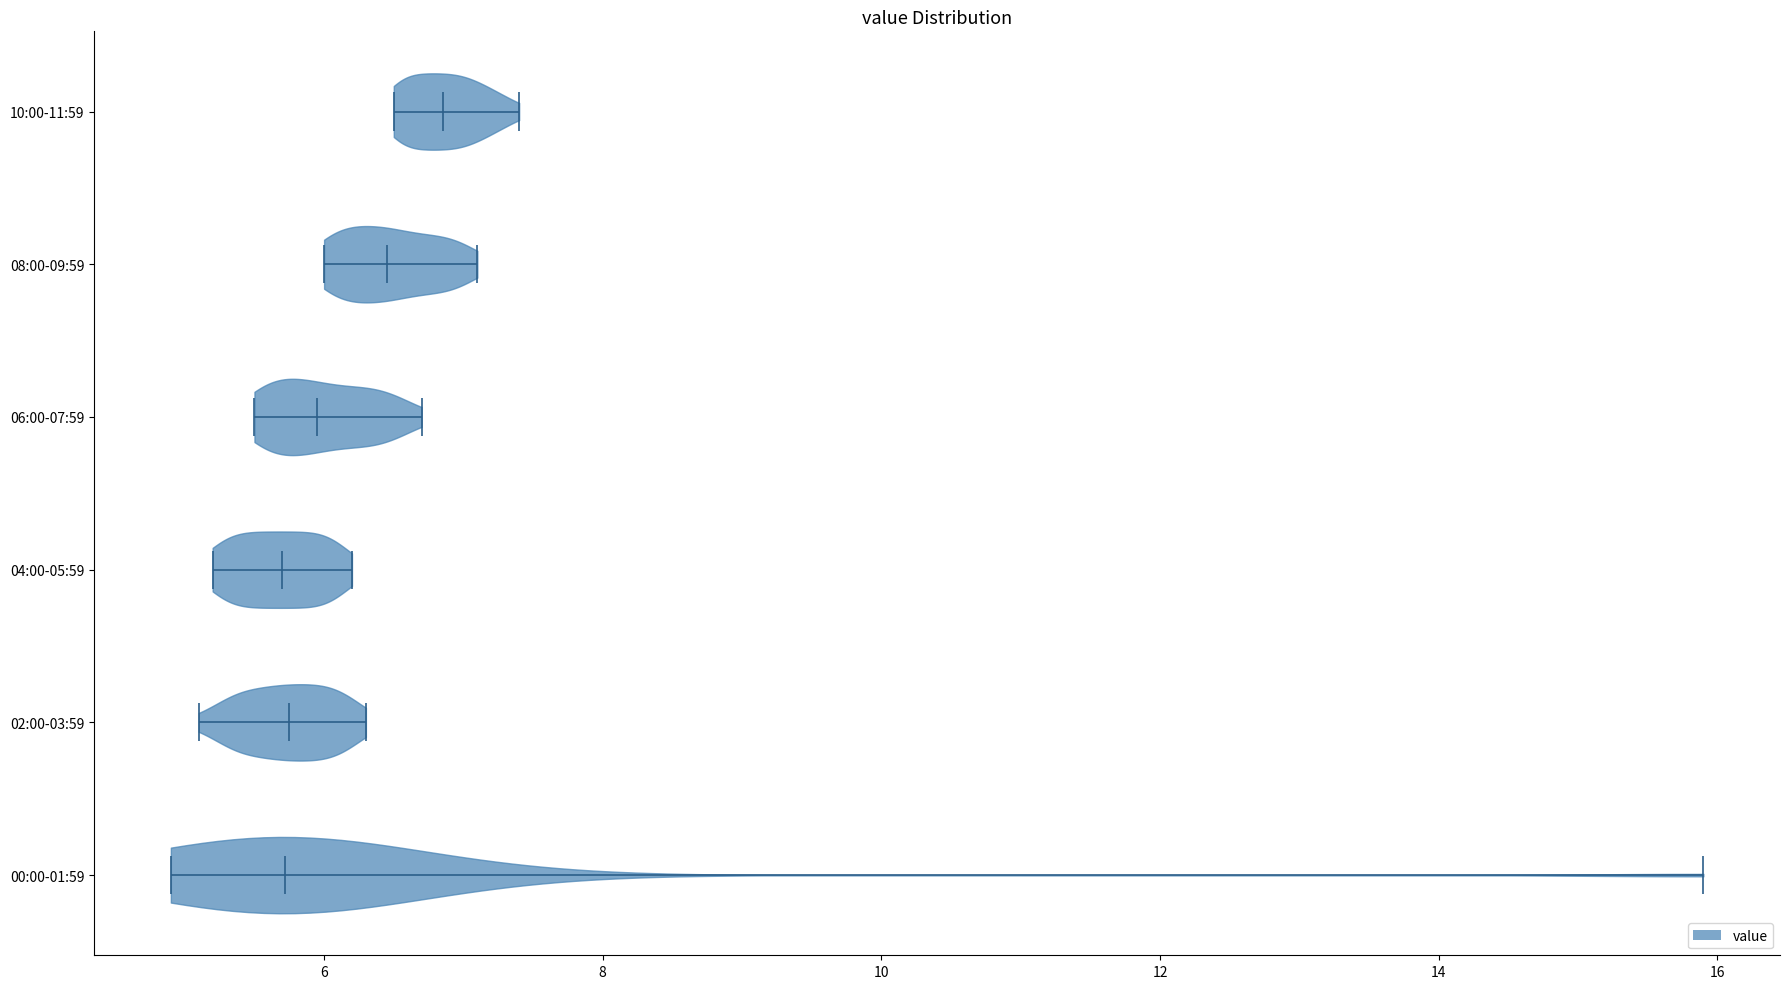

Reading bottom to top, read every violin against the x-axis: where its median line is, and the lowest and highest points it reaches. The values are not printed on the chart, so give them approximately, as read against the axis.

00:00-01:59: median line 5.8, lowest point 5.0, highest point 16.0
02:00-03:59: median line 5.8, lowest point 5.2, highest point 6.4
04:00-05:59: median line 5.8, lowest point 5.2, highest point 6.2
06:00-07:59: median line 6.0, lowest point 5.6, highest point 6.8
08:00-09:59: median line 6.4, lowest point 6.0, highest point 7.2
10:00-11:59: median line 6.8, lowest point 6.6, highest point 7.4